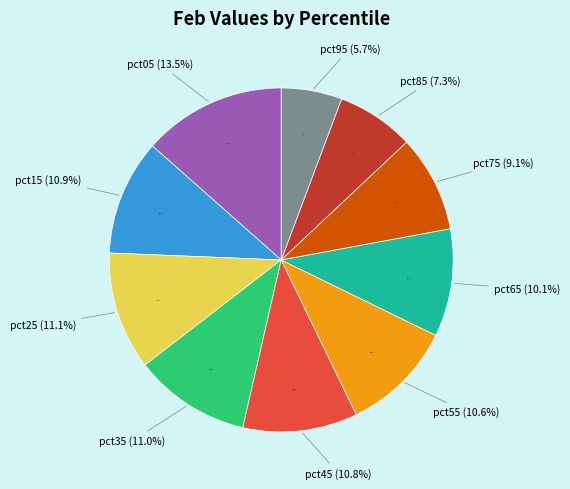

Rank the categories by value from lowest to highest.

pct95, pct85, pct75, pct65, pct55, pct45, pct15, pct35, pct25, pct05